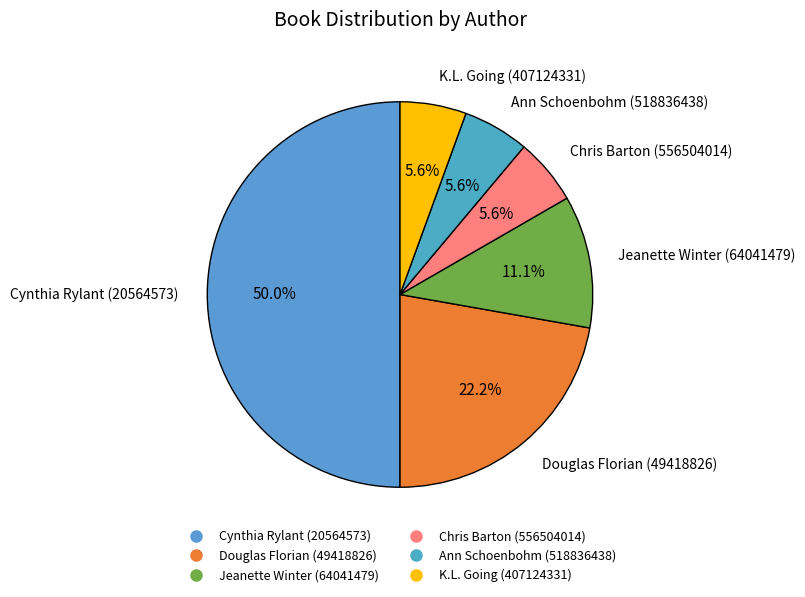

Is it true that Jeanette Winter (64041479) is 3% of the pie?

False